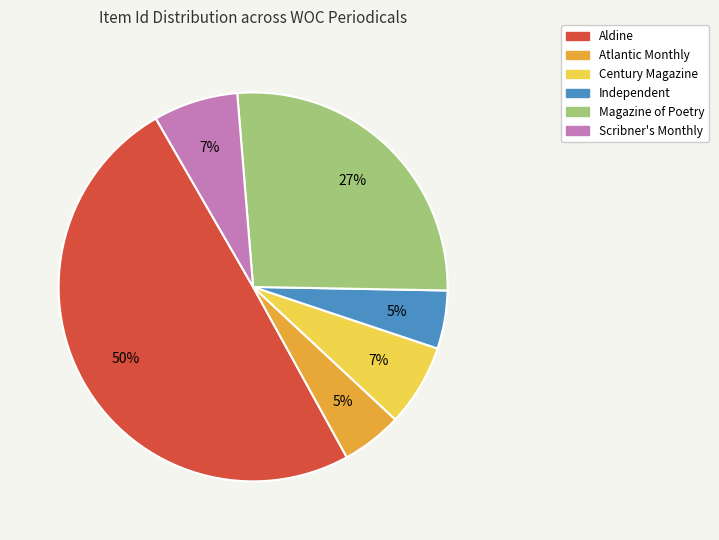

How many segments does this pie chart have?

6